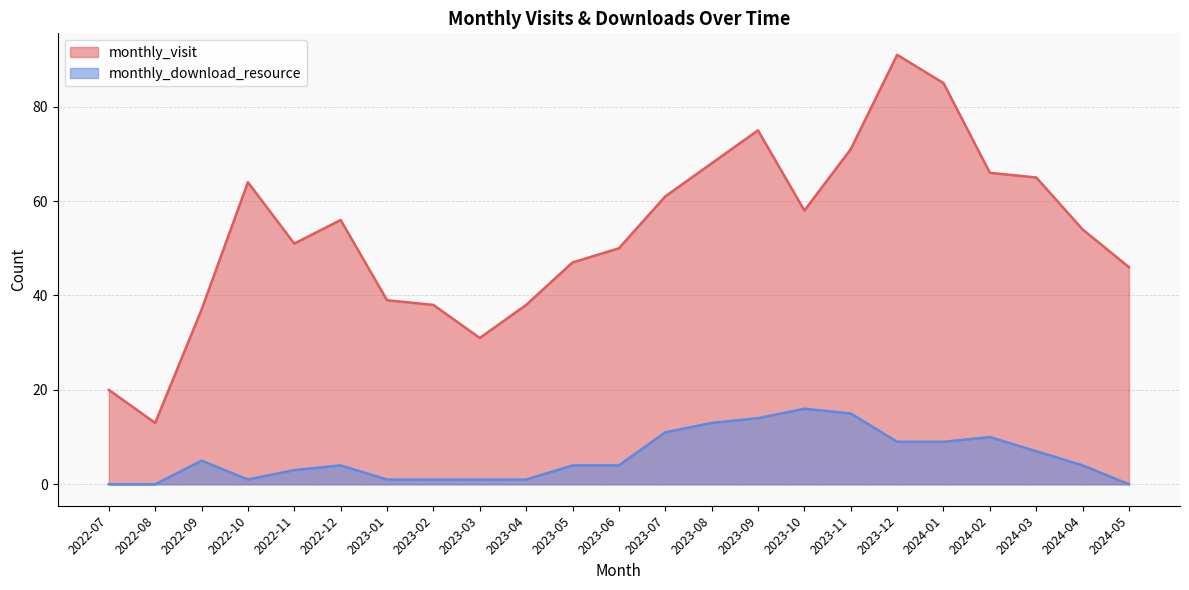

True or false: monthly_download_resource and monthly_visit intersect in this chart.

False